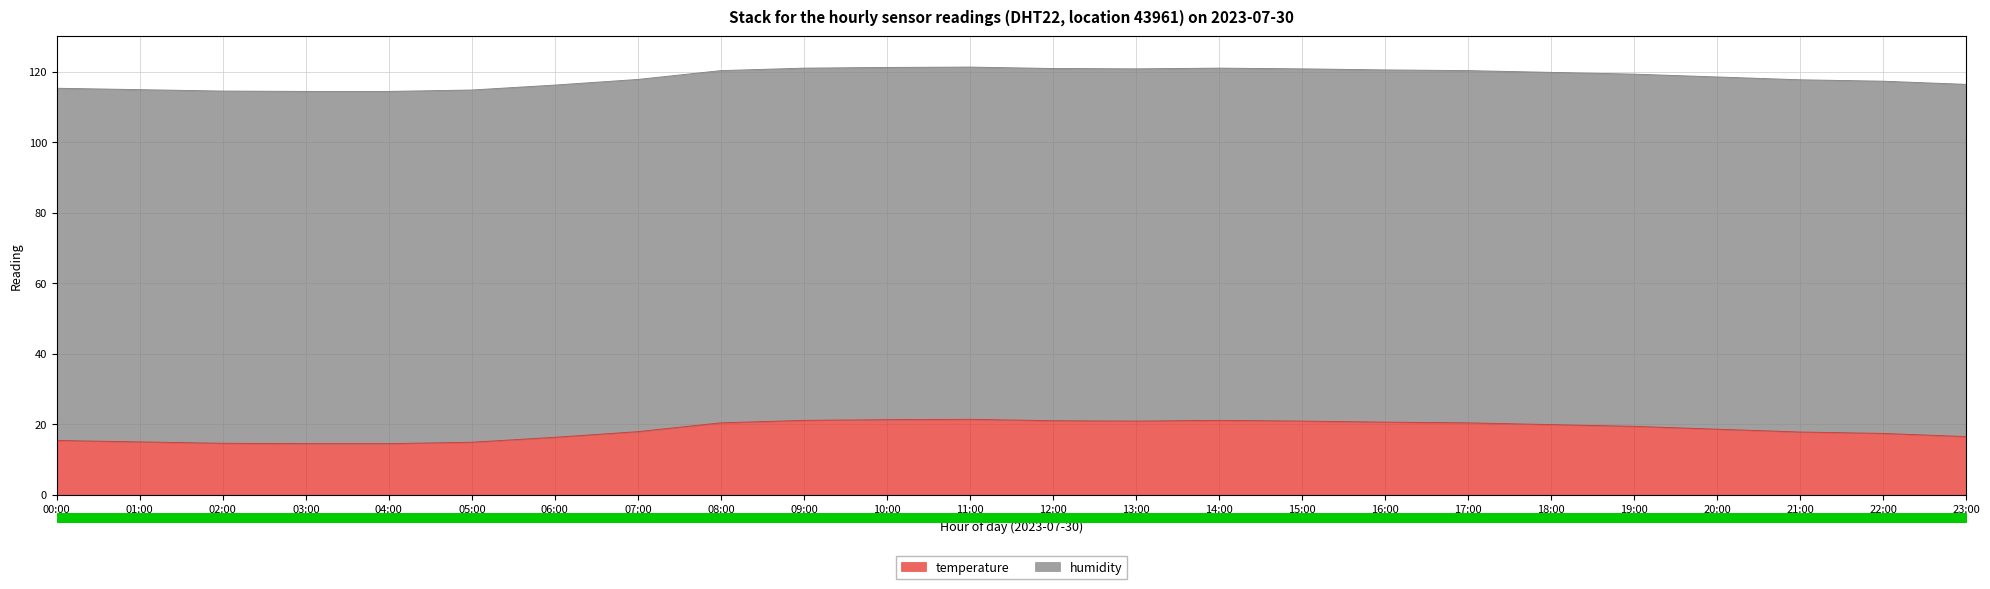

What is the change in value from 00:00 to 12:00?

+5.6